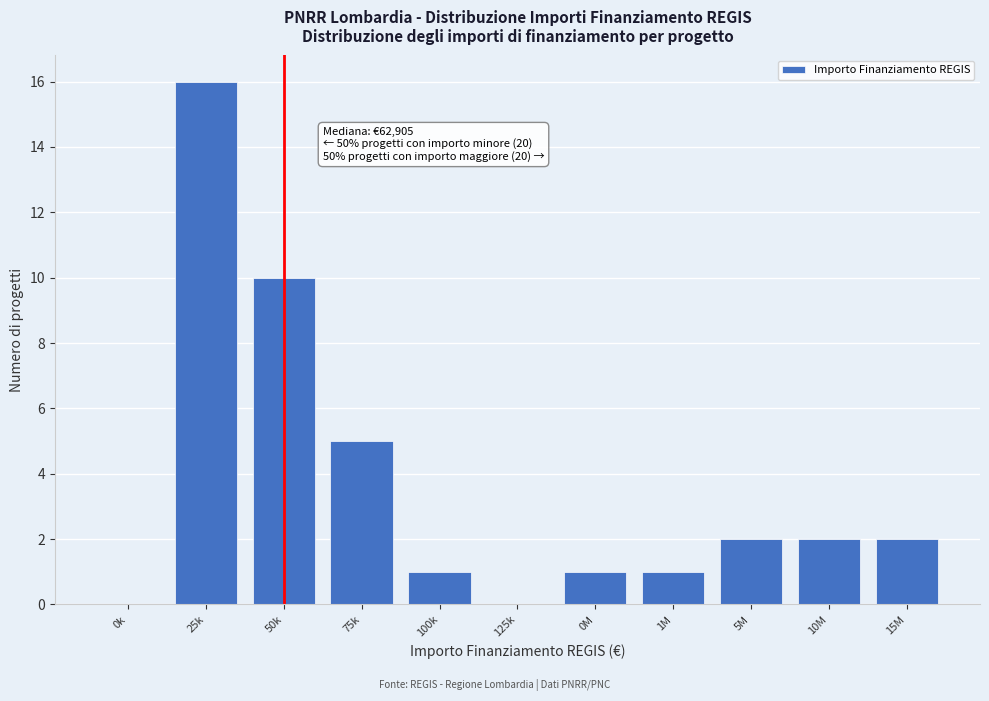

Reading right to left, list all the values displayed in this chart.

15M=2	10M=2	5M=2	1M=1	0M=1	125k=0	100k=1	75k=5	50k=10	25k=16	0k=0